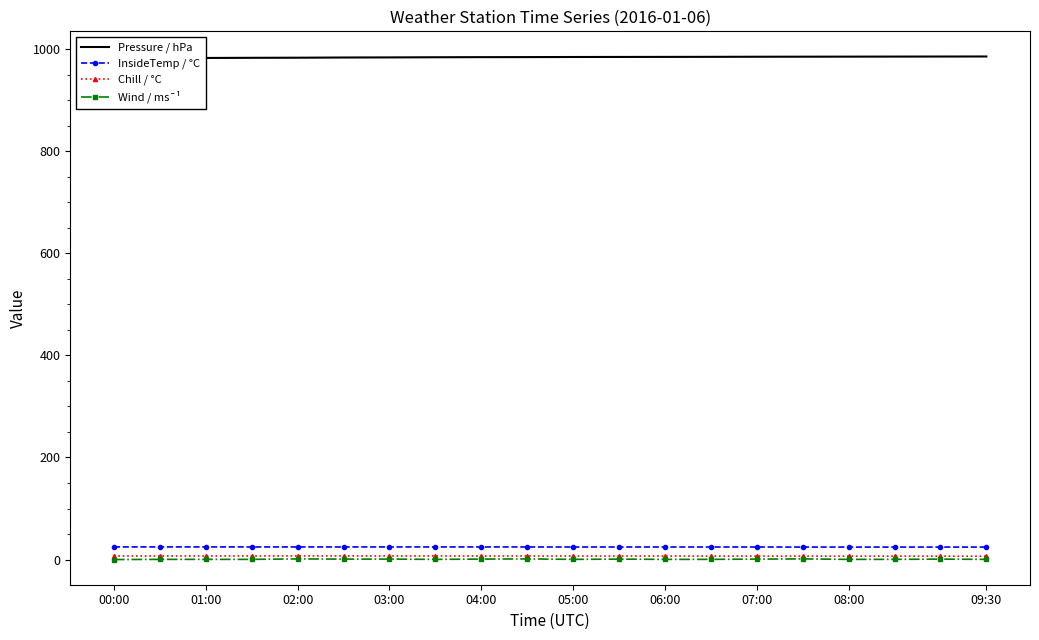

Reading right to left, list all the values displayed in this chart.

Pressure / hPa: 985.5	985.4	985.3	985.2	985.1	985.0	984.8	984.7	984.6	984.5	984.3	984.2	984.0	983.7	983.5	983.1	982.9	982.6	982.4	982.1
InsideTemp / °C: 24.5	24.5	24.5	24.5	24.5	24.6	24.6	24.6	24.6	24.6	24.7	24.7	24.7	24.7	24.7	24.7	24.7	24.8	24.8	24.8
Chill / °C: 6.6	6.7	6.7	6.7	6.8	6.8	6.8	6.9	6.9	6.9	7.0	7.0	7.1	7.1	7.1	7.1	7.1	7.1	7.0	7.1
Wind / ms¯¹: 0.4	0.9	0.4	0.4	1.3	0.9	0.4	0.4	0.9	0.4	1.3	0.9	0.4	0.9	0.9	1.3	0.4	0.4	0.4	0.0